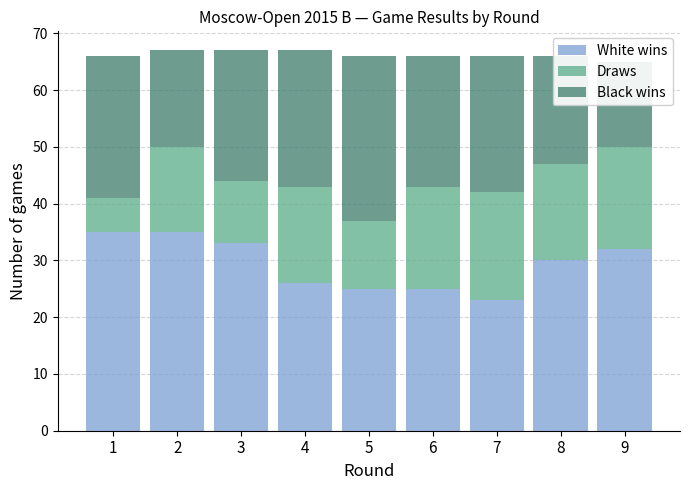

Where is White wins nearest to the value 29?

8